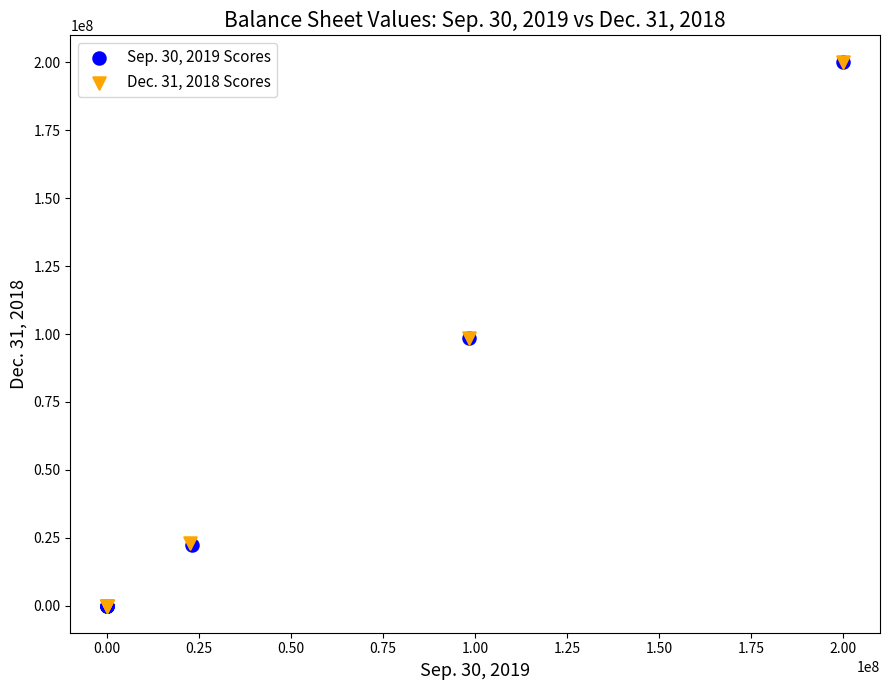

What are all the series names shown in the legend?

Sep. 30, 2019 Scores, Dec. 31, 2018 Scores